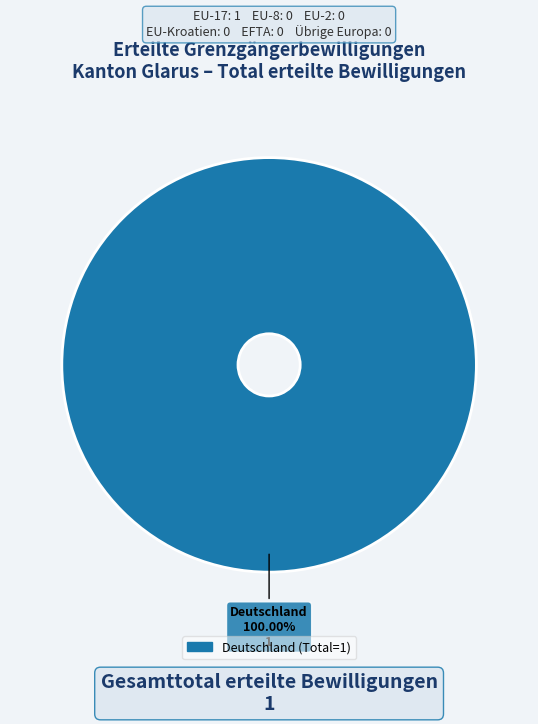

Is there a majority slice in this chart?

Yes